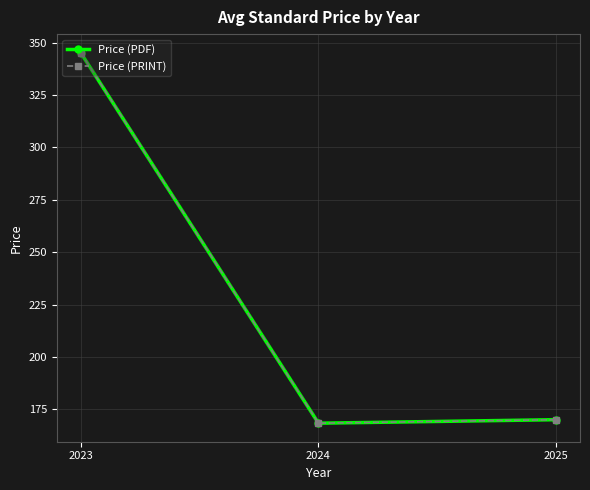

True or false: Price (PRINT) has a value of 345.2 at 2023.

True